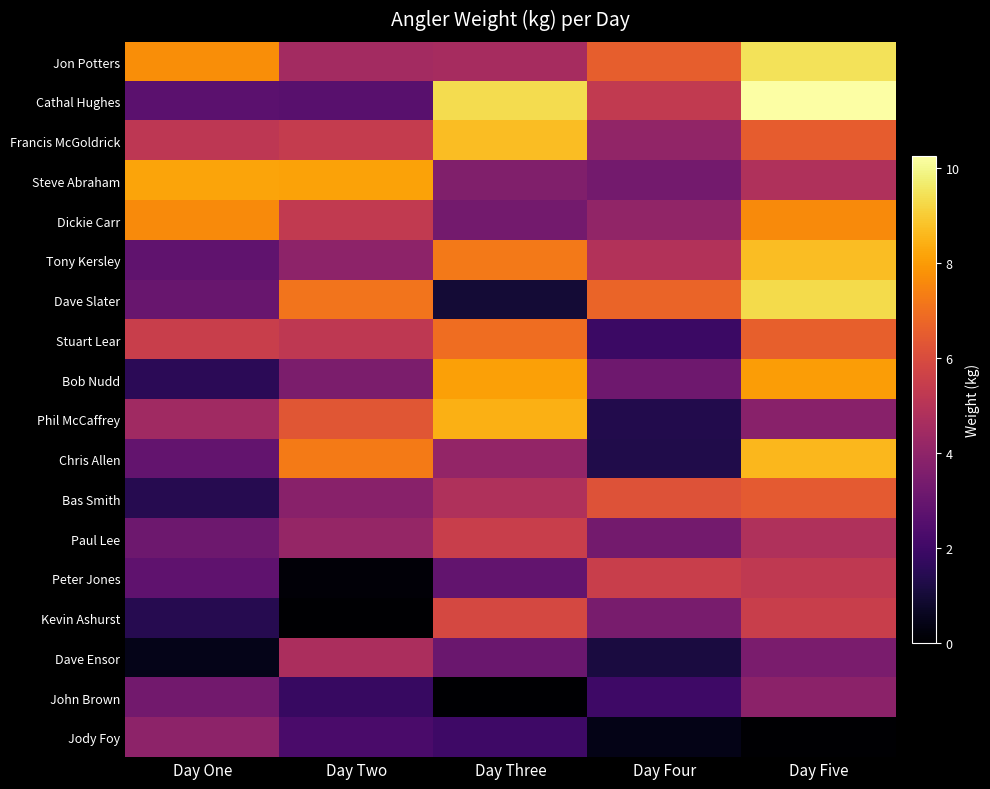

At Day Five, list the series in order from largest to smallest.

Cathal Hughes, Jon Potters, Dave Slater, Tony Kersley, Chris Allen, Bob Nudd, Dickie Carr, Stuart Lear, Francis McGoldrick, Bas Smith, Kevin Ashurst, Peter Jones, Steve Abraham, Paul Lee, John Brown, Phil McCaffrey, Dave Ensor, Jody Foy